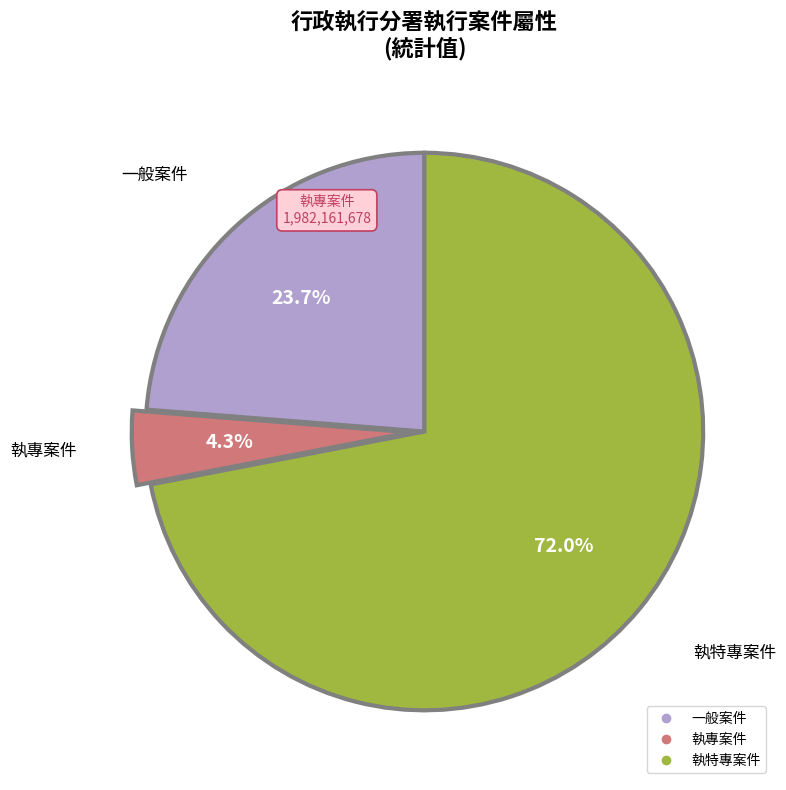

Is there a majority slice in this chart?

Yes